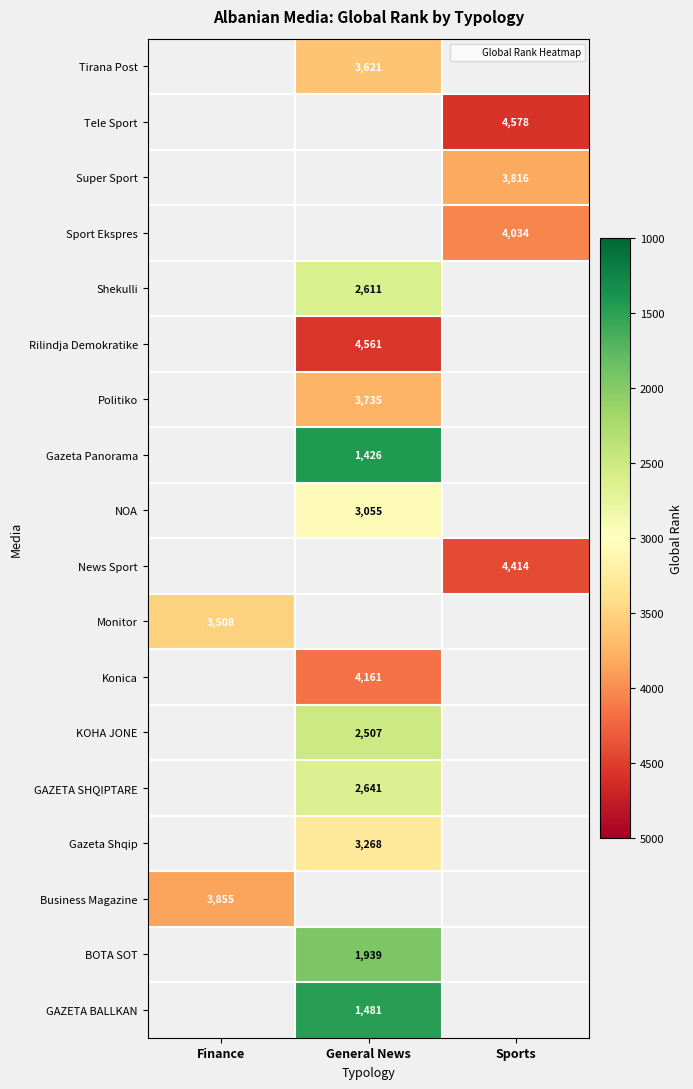

Which has a higher value, General News or Finance?

Finance